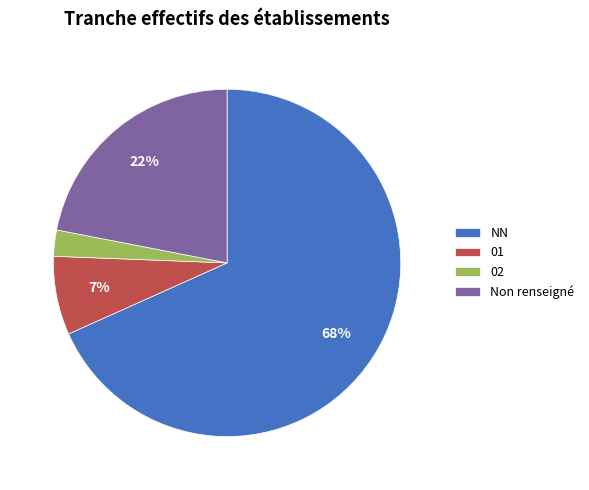

How many slices are in this pie chart?

4